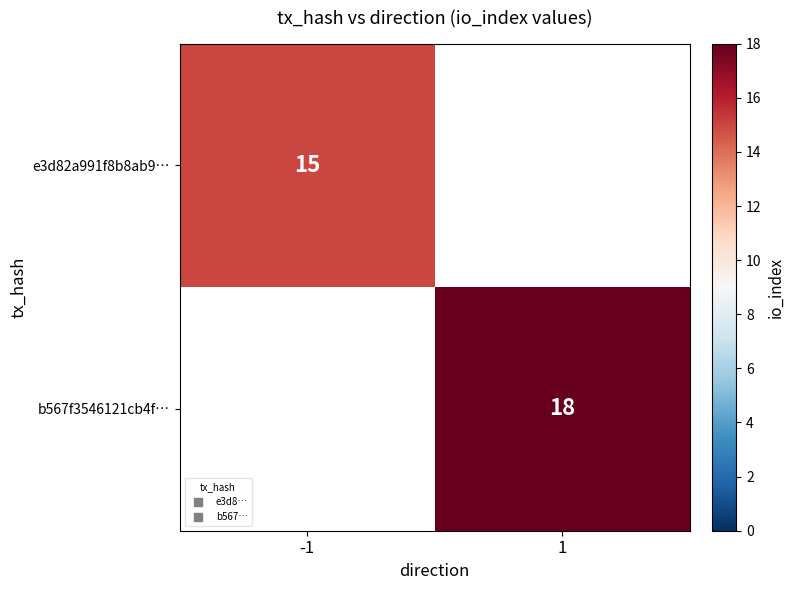

List the labels in order of e3d82a991f8b8ab9… value, smallest first.

-1, 1